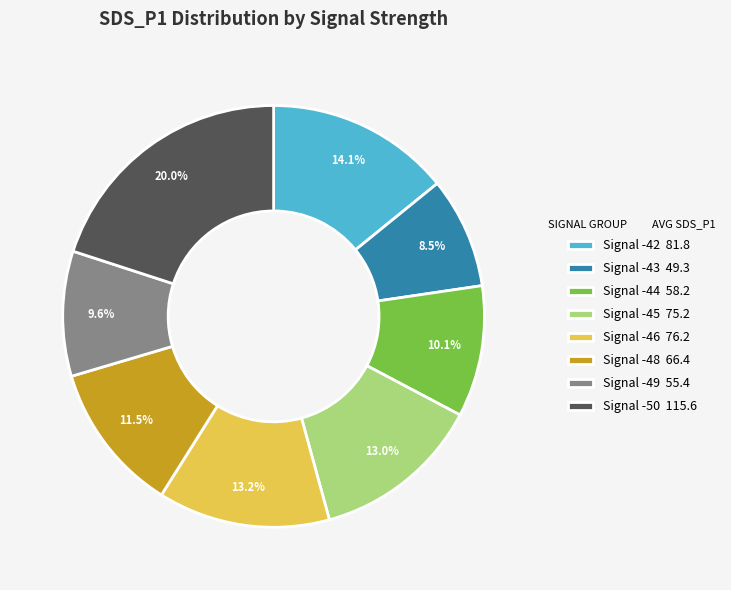

Combined, do Signal -49 55.4 and Signal -43 49.3 account for over 50%?

No